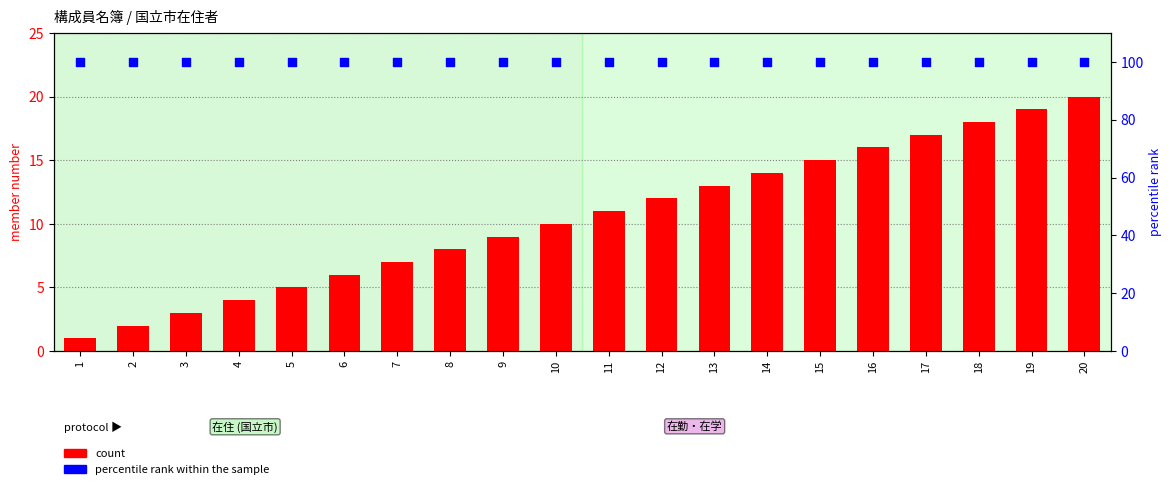

At which category is the sum across all series the highest?

20